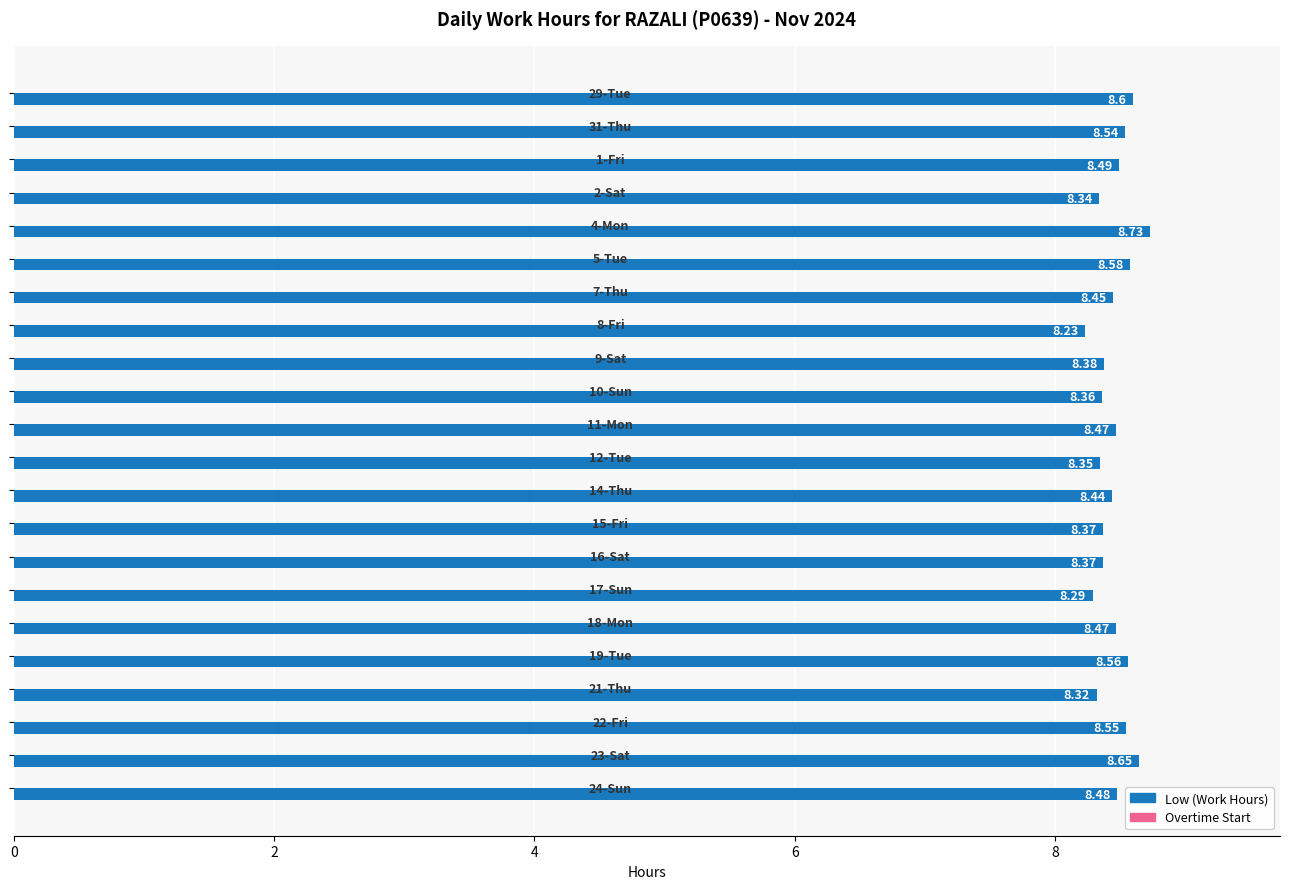

What is the difference between the second highest and second lowest values?

0.4